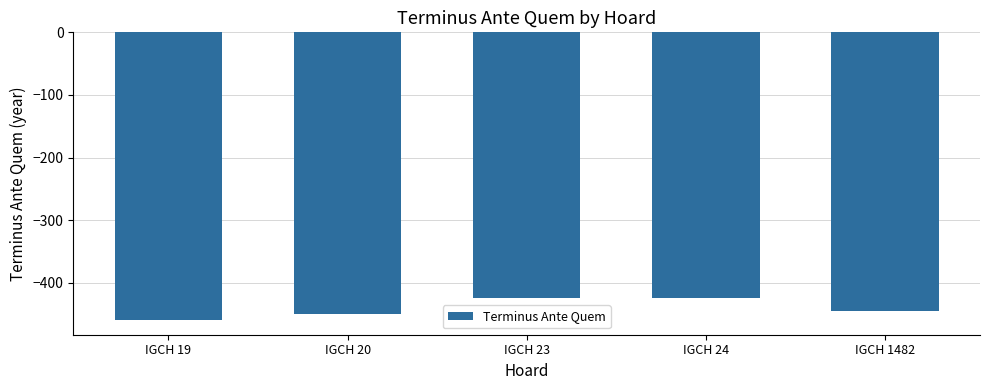

Count the number of values greater than -445.

2